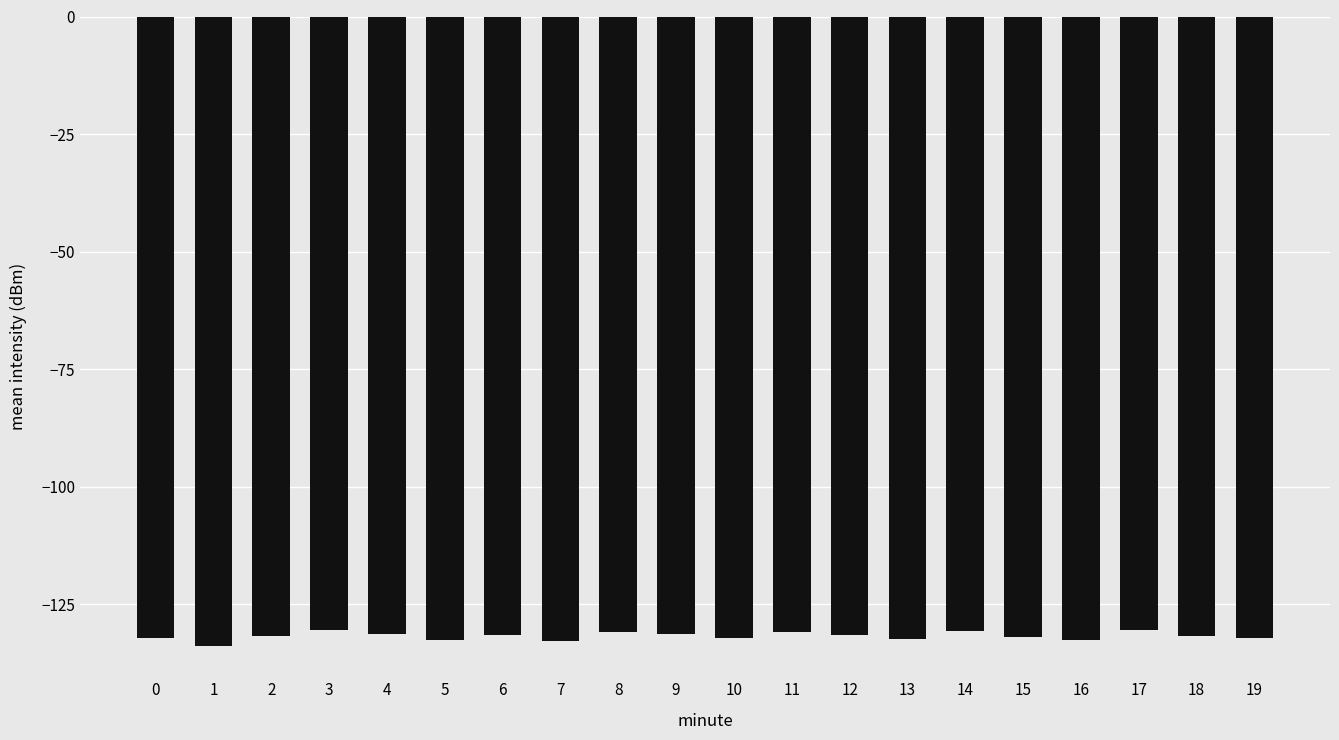

How many bars are there in total?

20